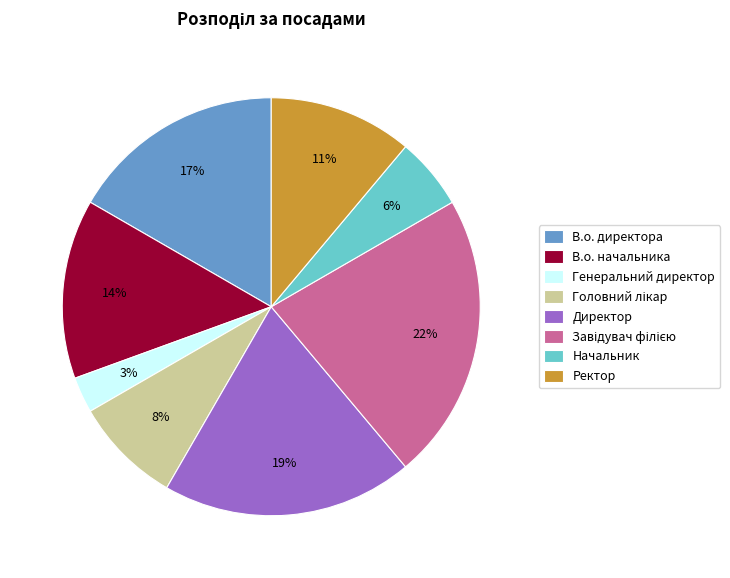

To the nearest percent, what is the difference between the Ректор and Генеральний директор slice percentages?

8%